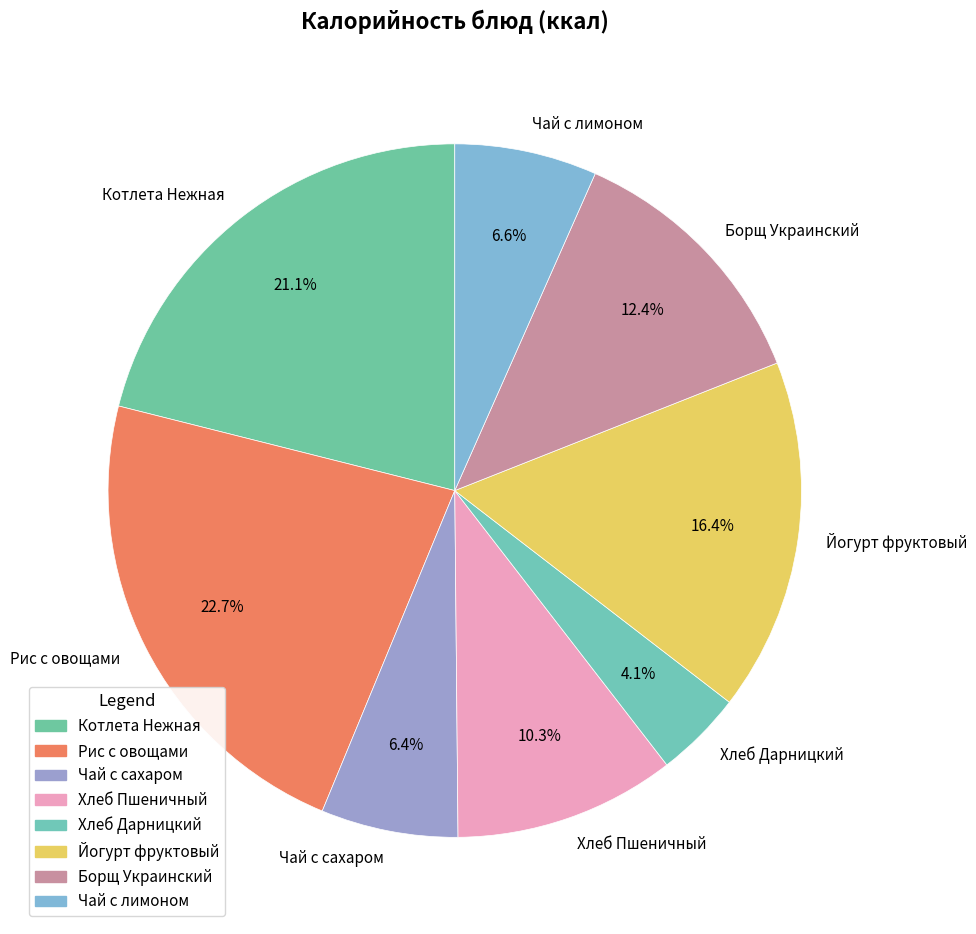

Is it true that Котлета Нежная is 21% of the pie?

True